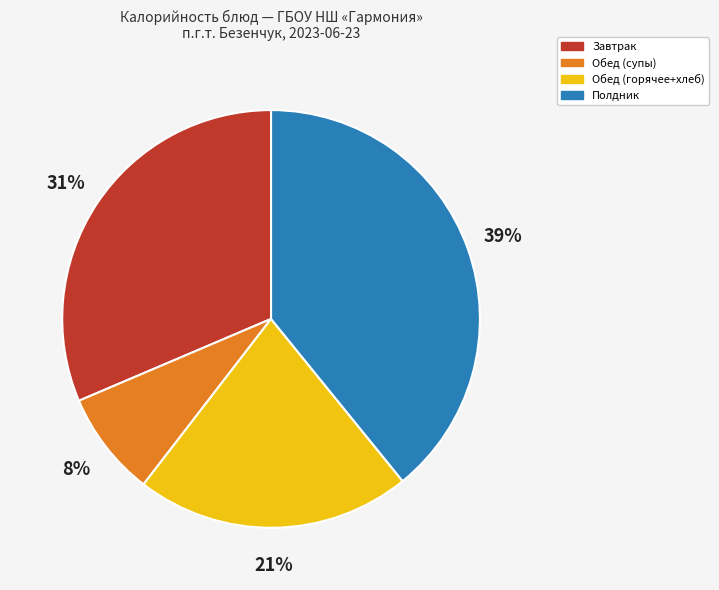

How many segments does this pie chart have?

4